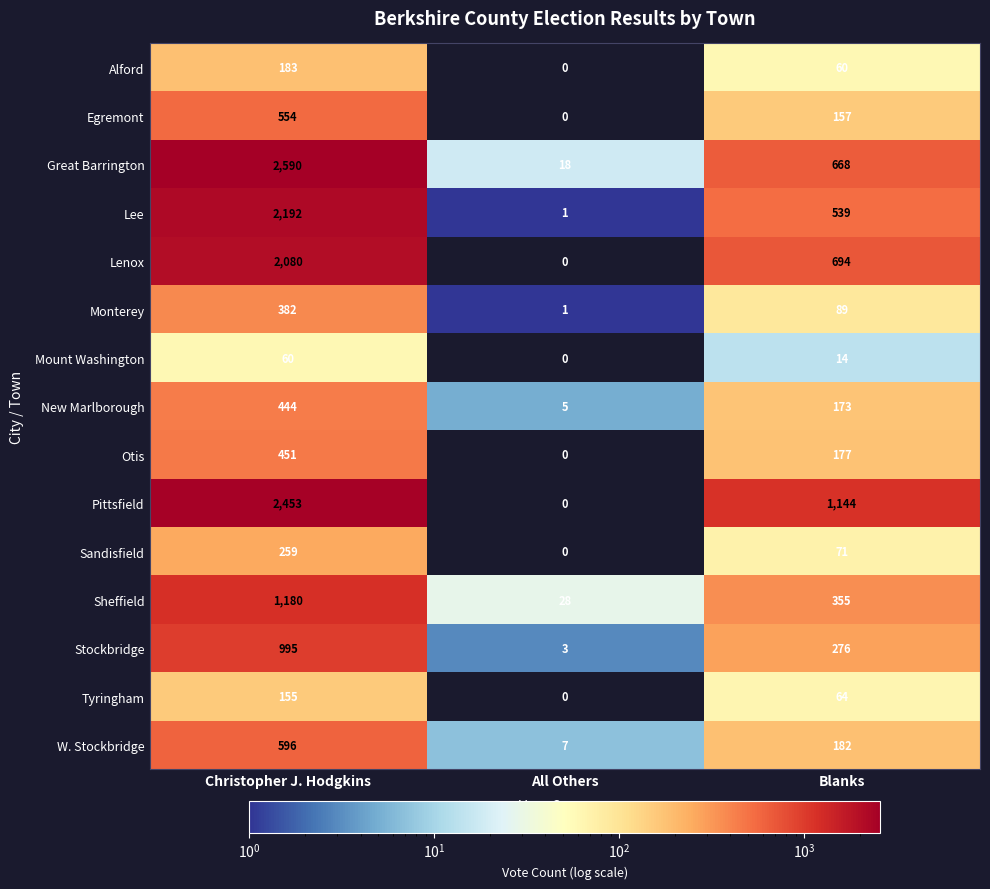

List the series in order of their peak value, highest first.

Great Barrington, Pittsfield, Lee, Lenox, Sheffield, Stockbridge, W. Stockbridge, Egremont, Otis, New Marlborough, Monterey, Sandisfield, Alford, Tyringham, Mount Washington